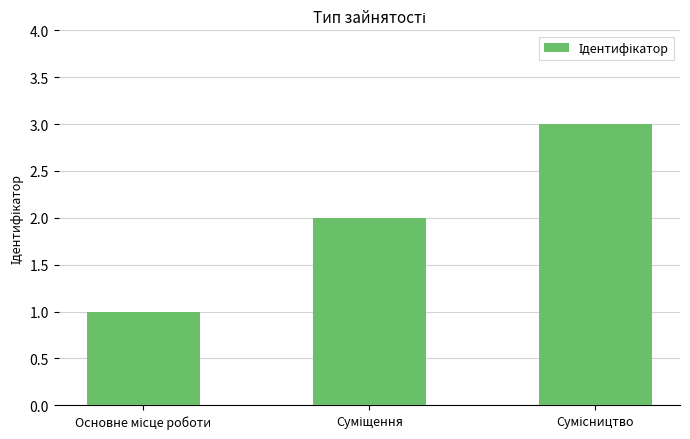

What is the sum of all values?

6